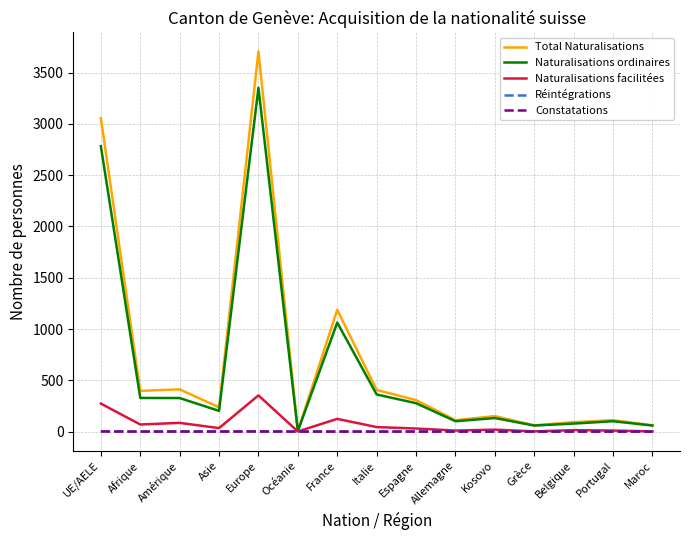

The Naturalisations facilitées series shows 85 at Amérique. True or false?

True